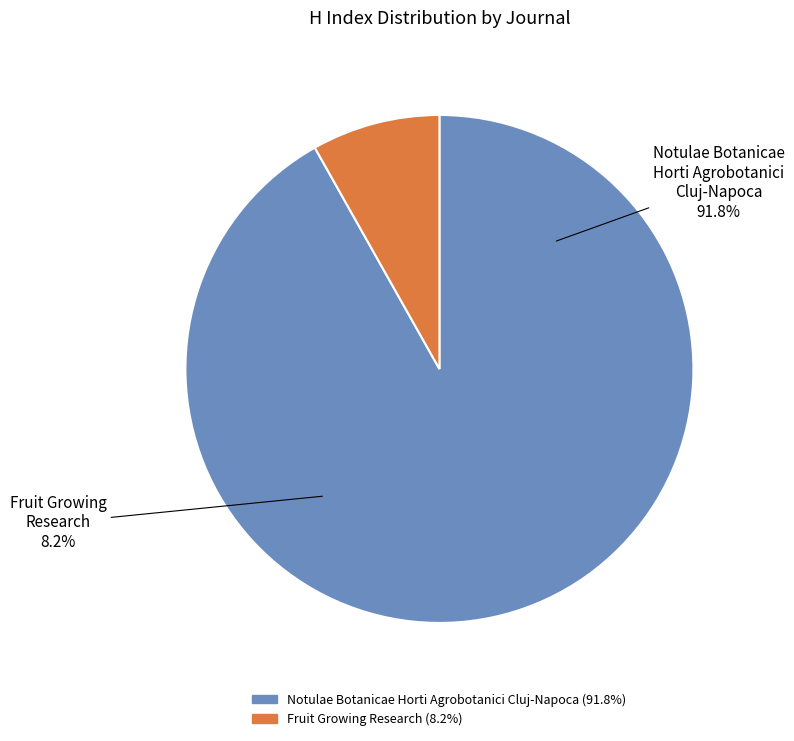

What percentage do Notulae Botanicae Horti Agrobotanici Cluj-Napoca and Fruit Growing Research together represent?

100.0%